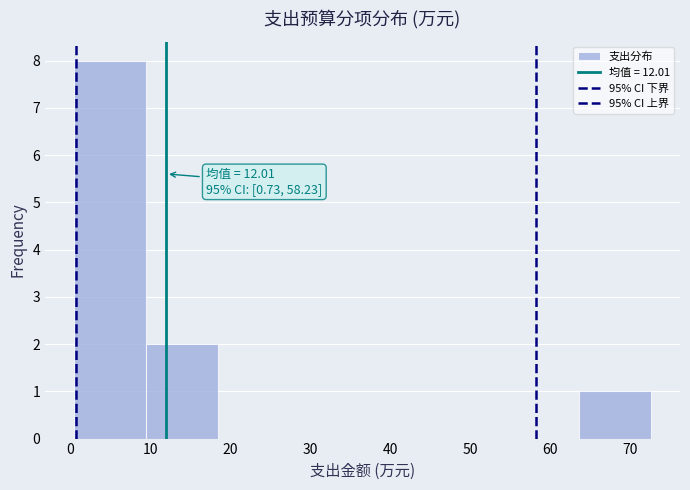

Over which range of the x-axis is the bar tallest?

0 to 10